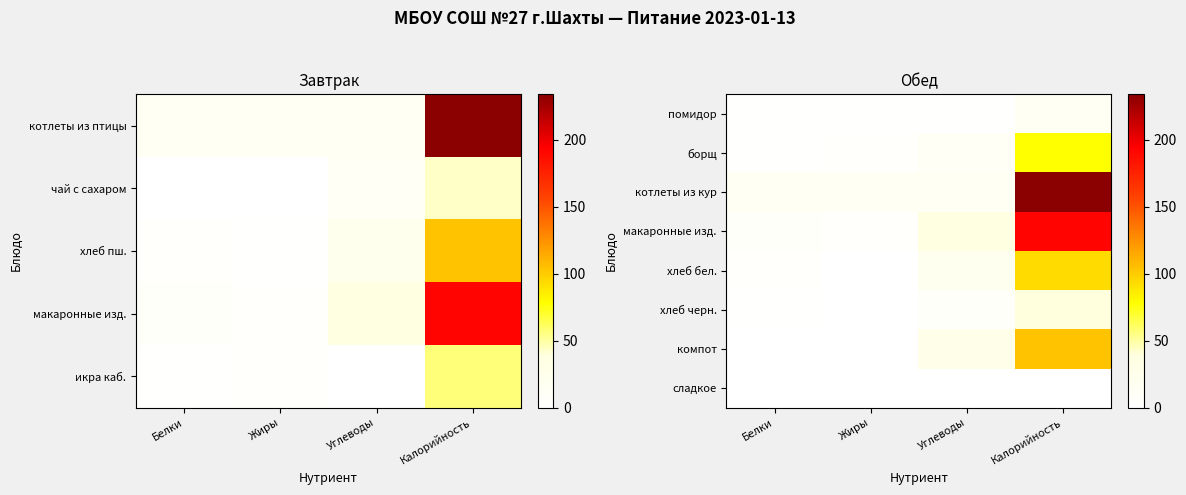

At how many categories does at least one series exceed 85?

1